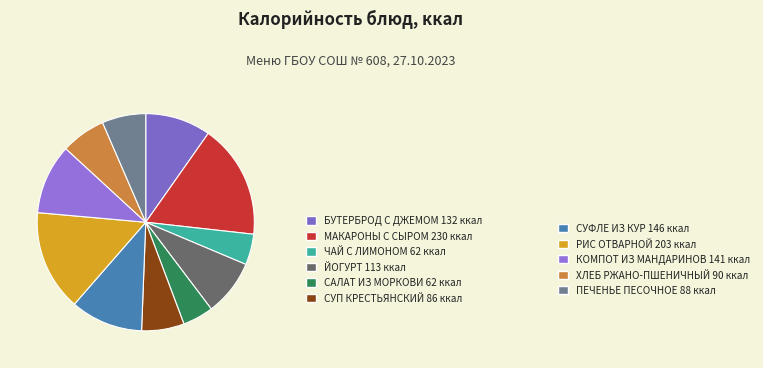

What is the ratio of the value at ХЛЕБ РЖАНО-ПШЕНИЧНЫЙ to the value at ПЕЧЕНЬЕ ПЕСОЧНОЕ?

1.0